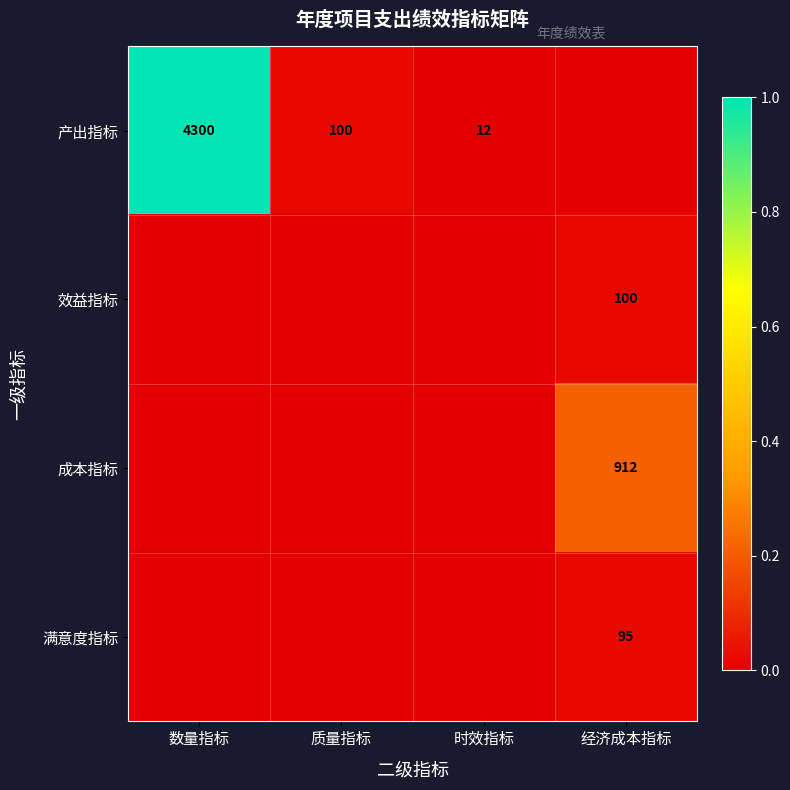

Which has a higher value, 时效指标 or 经济成本指标?

时效指标